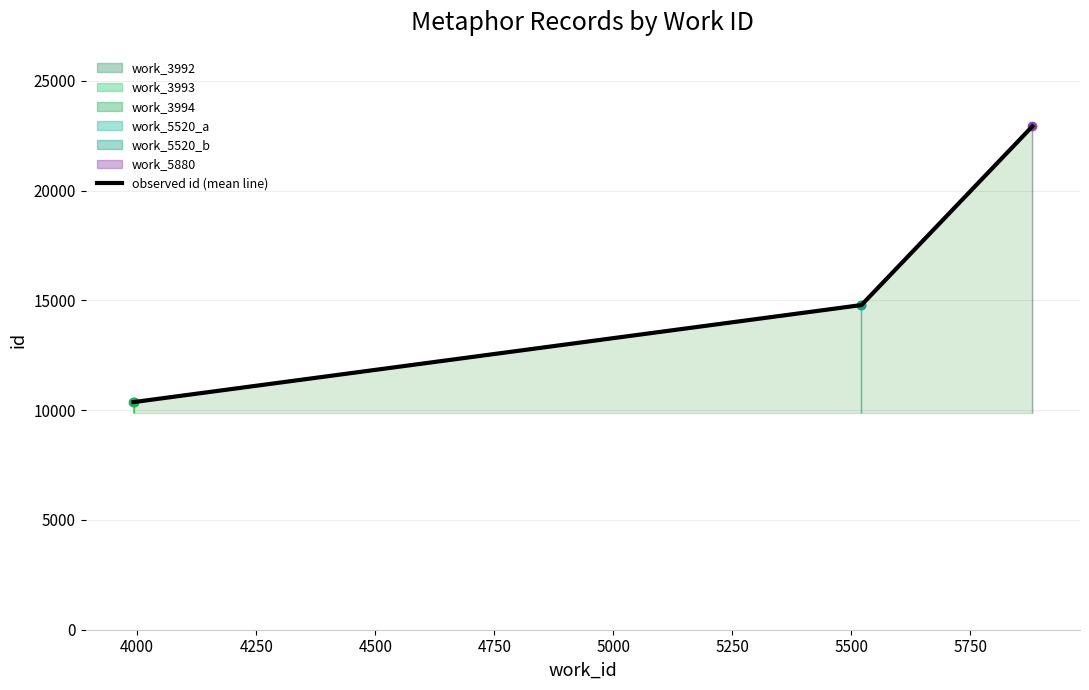

Does the chart have visible grid lines?

Yes